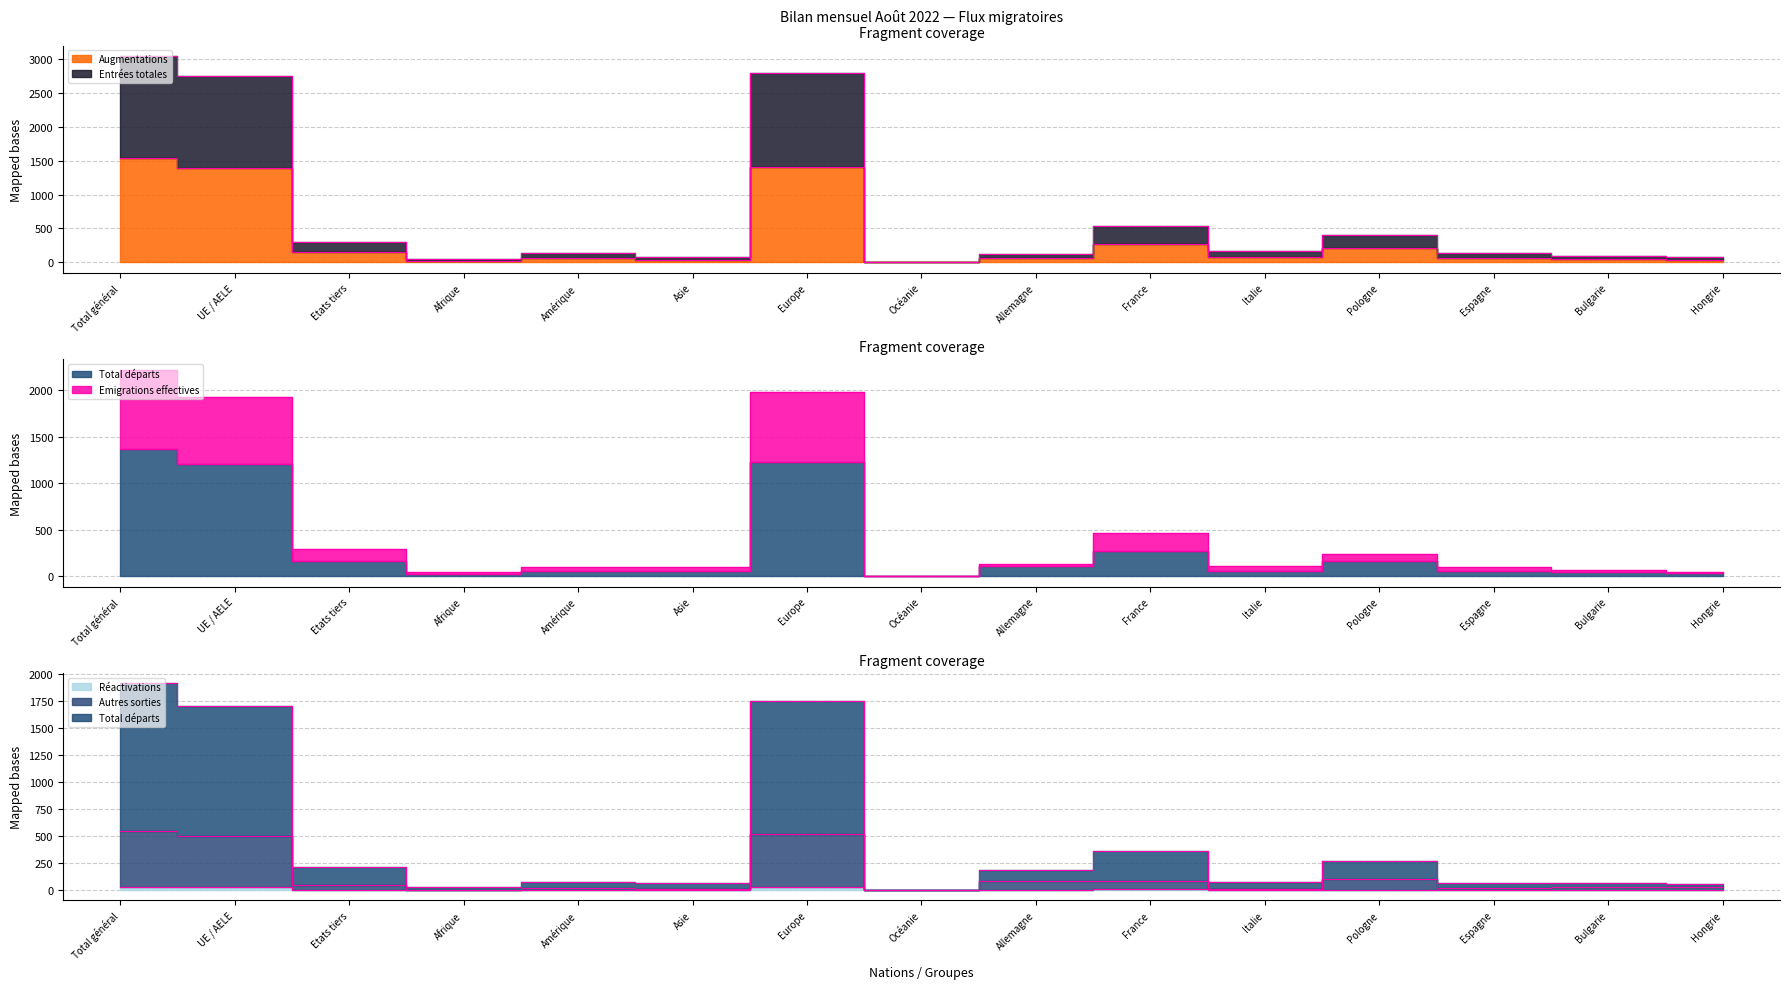

Read the Augmentations value at Espagne, to the nearest 100.

100